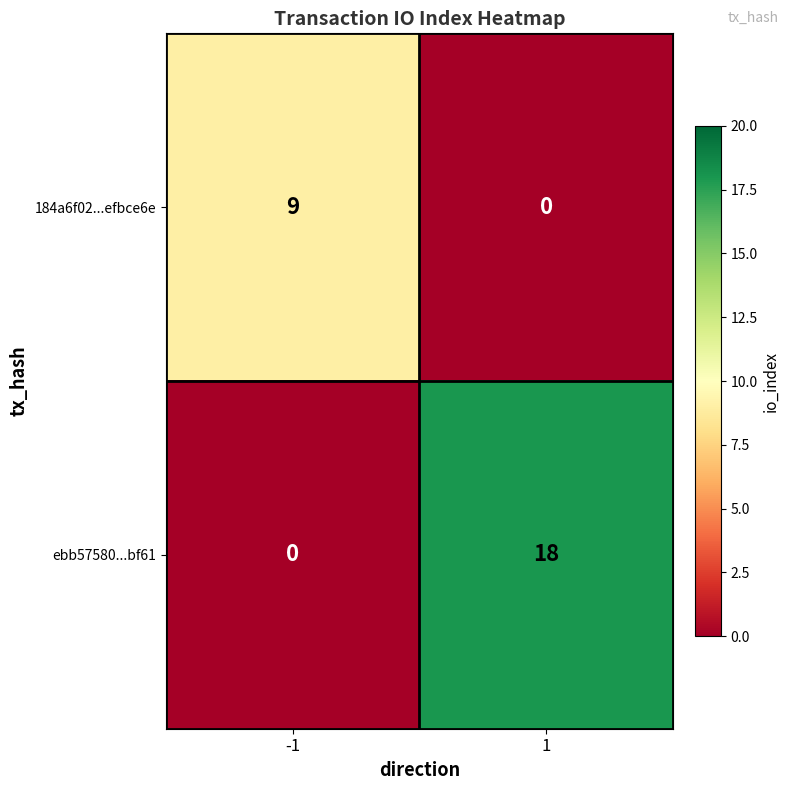

What is the difference between the 184a6f02...efbce6e values at -1 and 1?

9